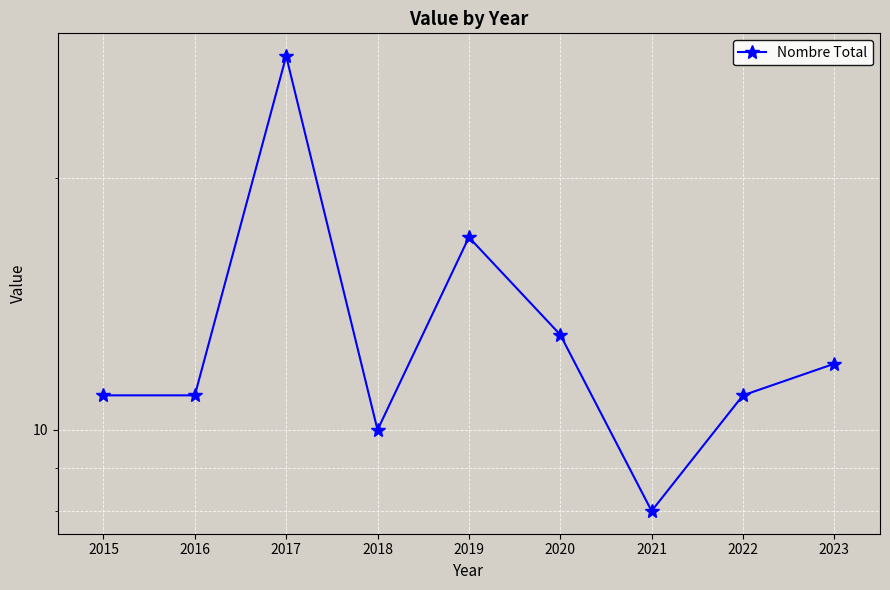

True or false: the data shows 9 at 2020.

False